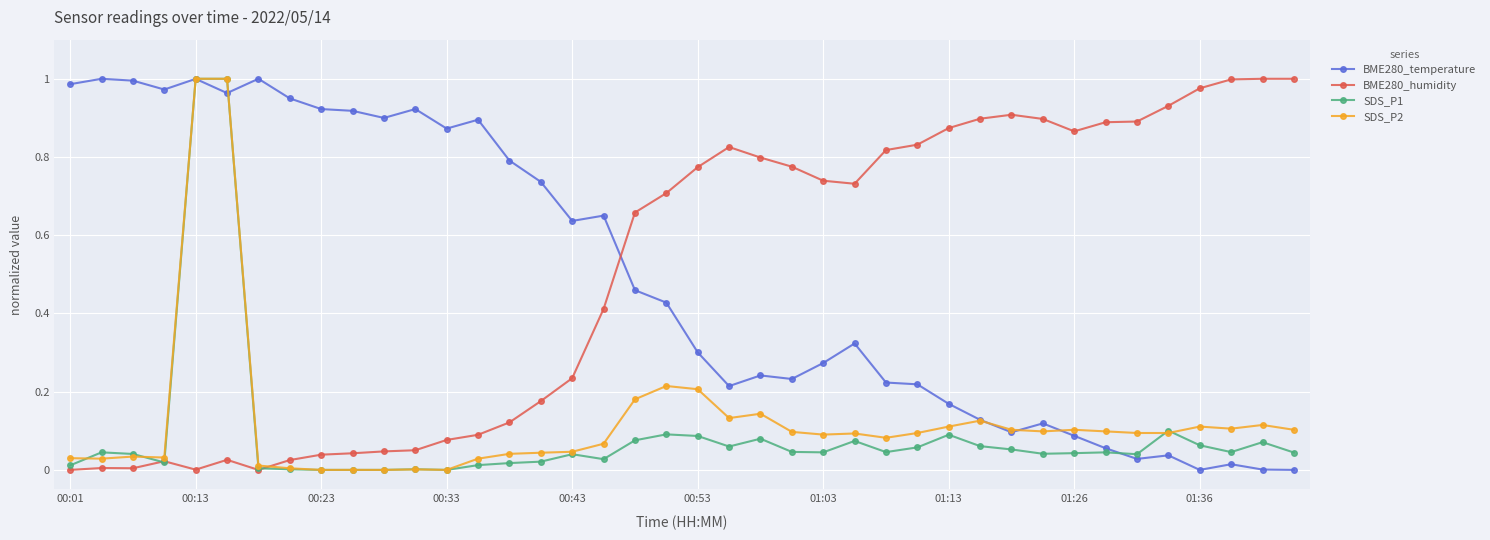

How many series are shown in this chart?

4